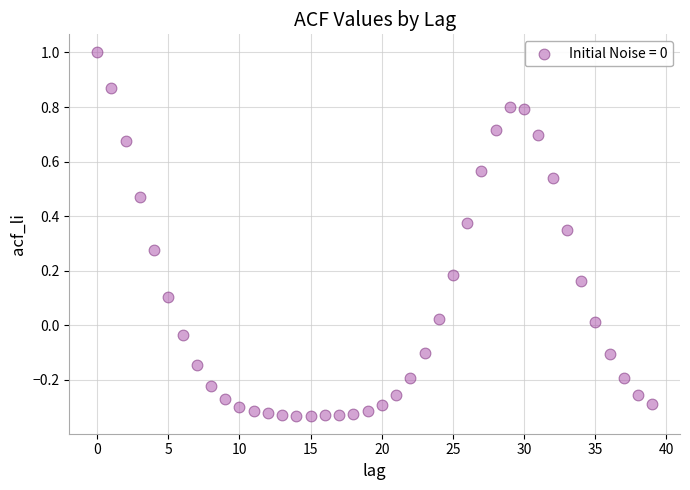

What is the range of Y values (max minus min)?

1.3